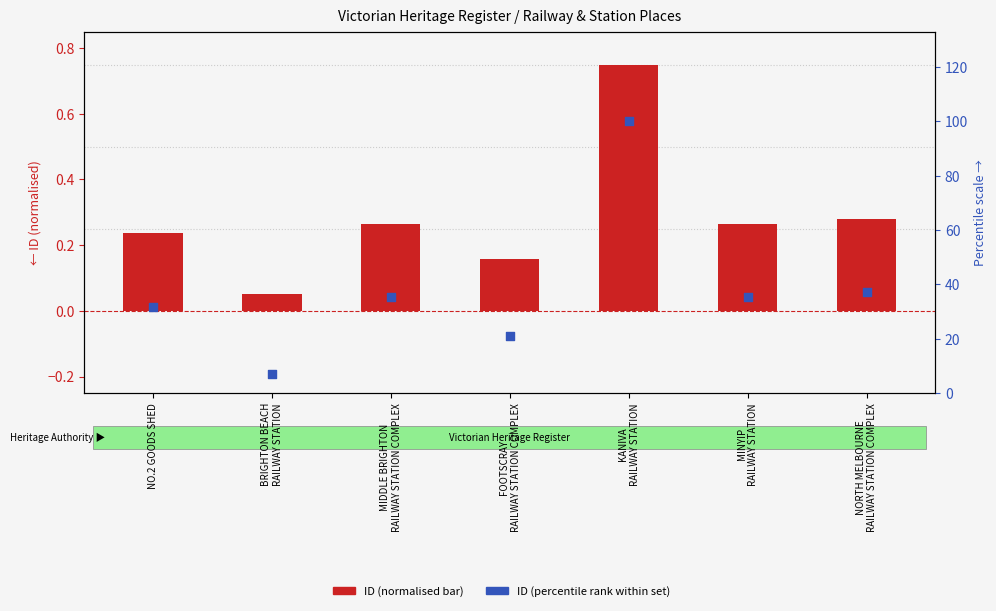

Is the value of ID (normalised) at MIDDLE BRIGHTON
RAILWAY STATION COMPLEX greater than the value of ID (percentile scale) at FOOTSCRAY
RAILWAY STATION COMPLEX?

No